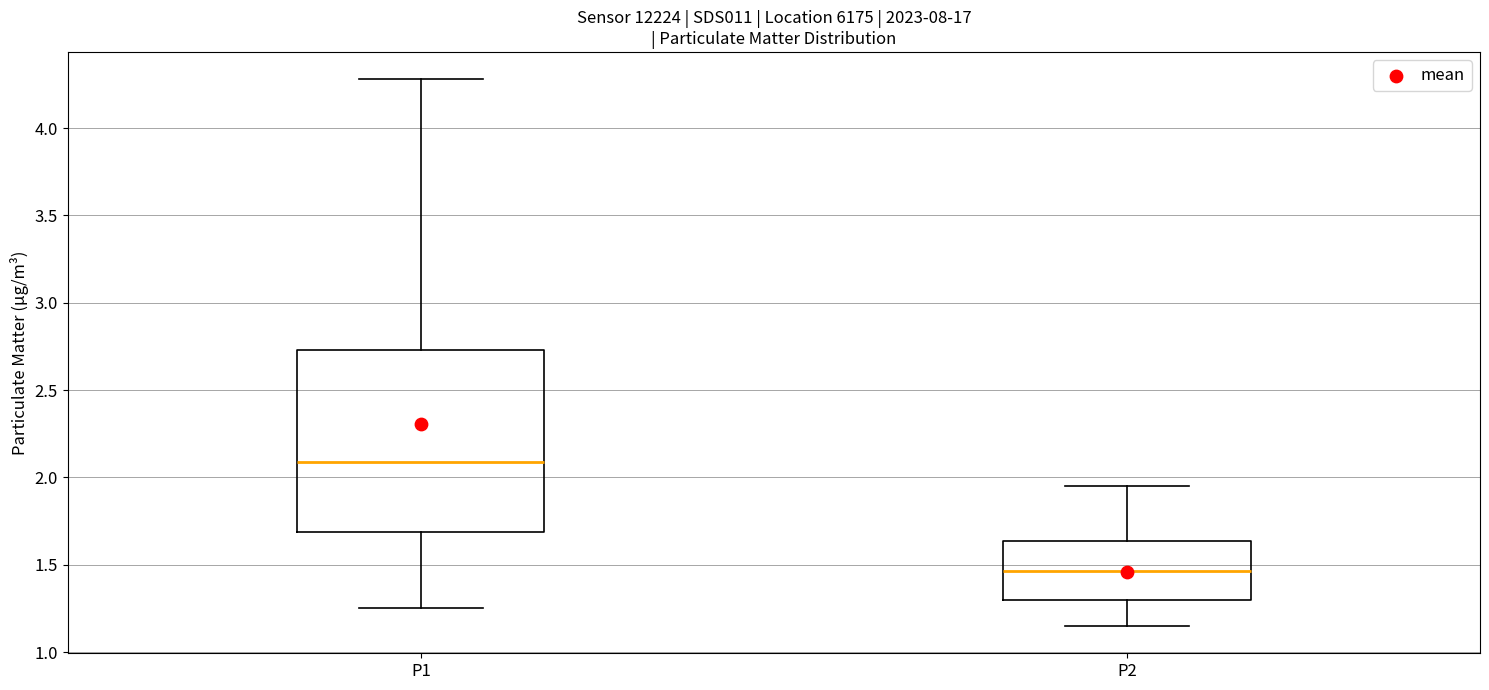

Which box is the tallest, from its lower edge to its upper edge?

P1